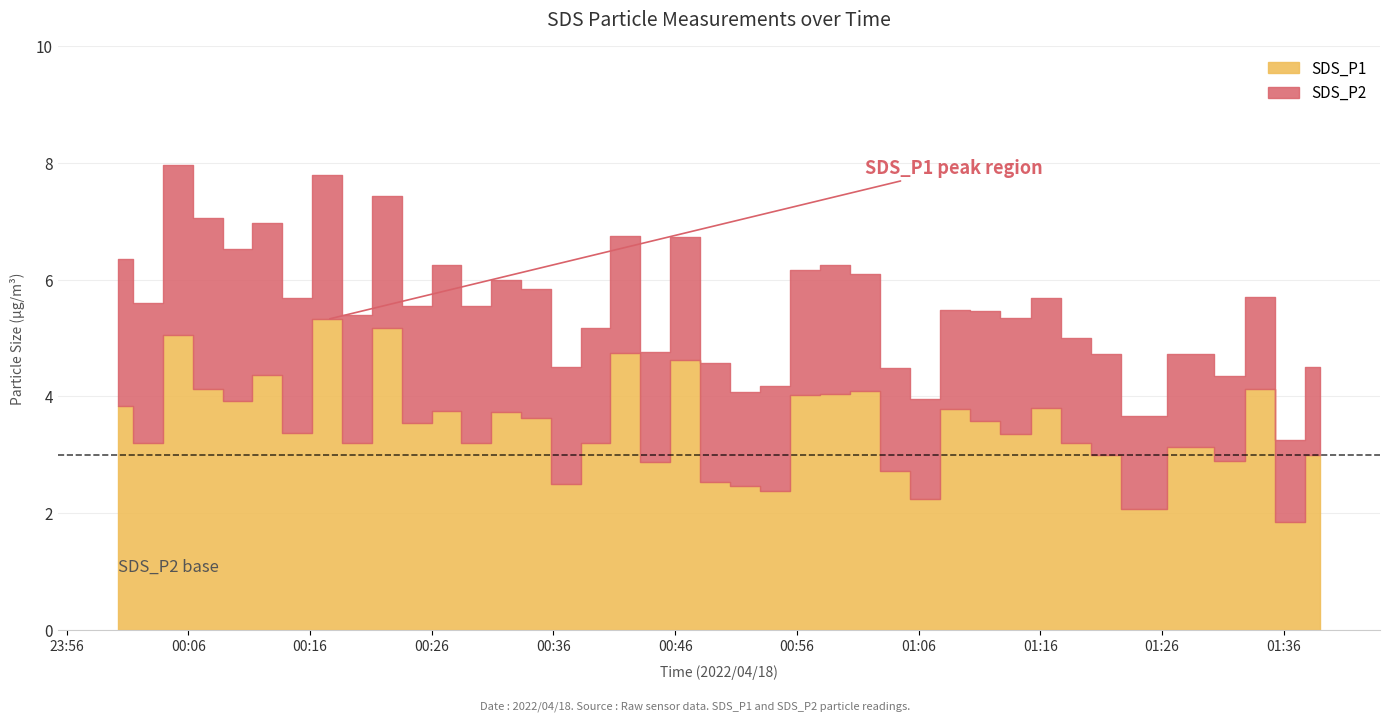

What position from the left is 2022/04/18 00:19:51?

9